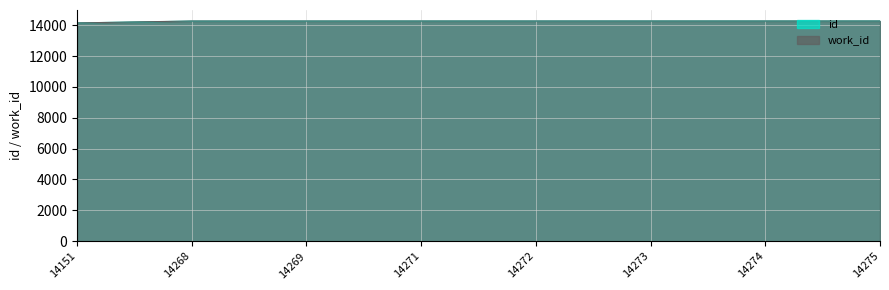

What is the difference between the work_id values at 14268 and 14151?

124.0